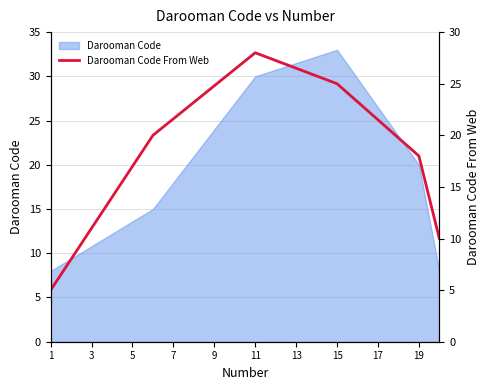

How many data points are less than 21?

9